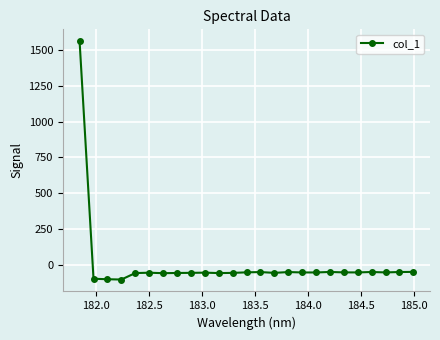

What is the greatest value displayed?

1563.1